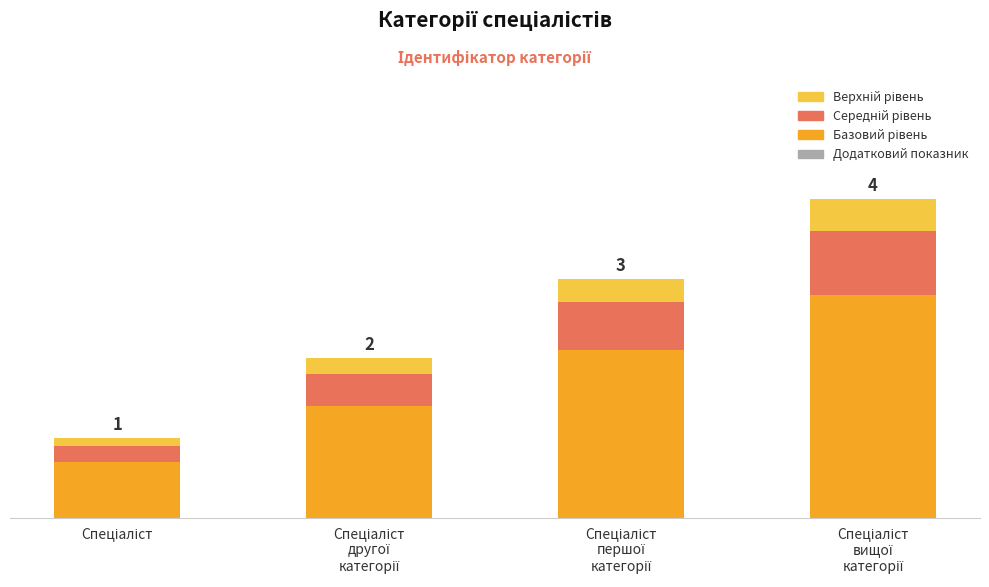

Are the bars grouped side by side (vs. stacked)?

No